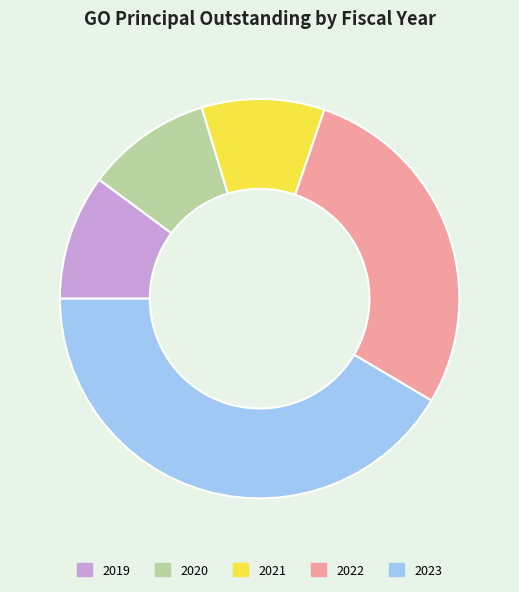

Between 2020 and 2022, which is larger?

2022